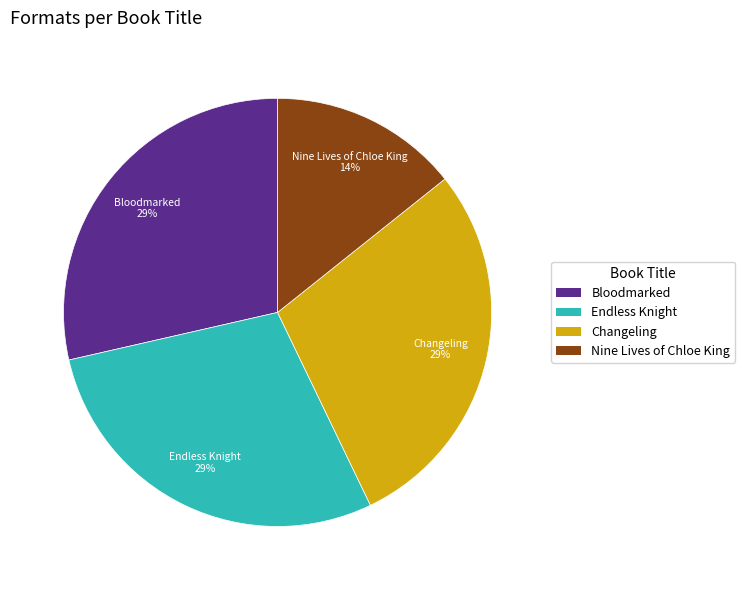

The Endless Knight slice represents 18% of the pie. True or false?

False